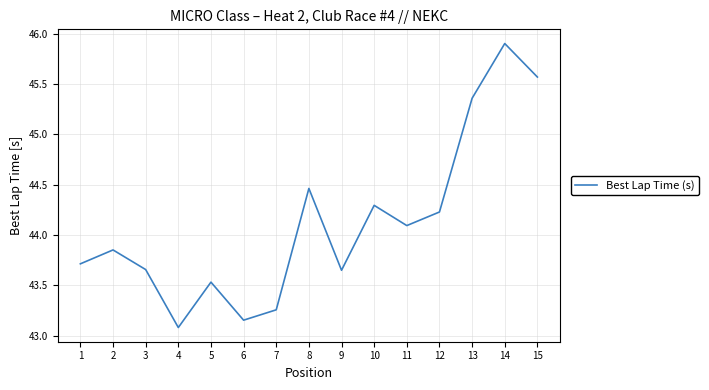

The value at 13 is 59.0. True or false?

False